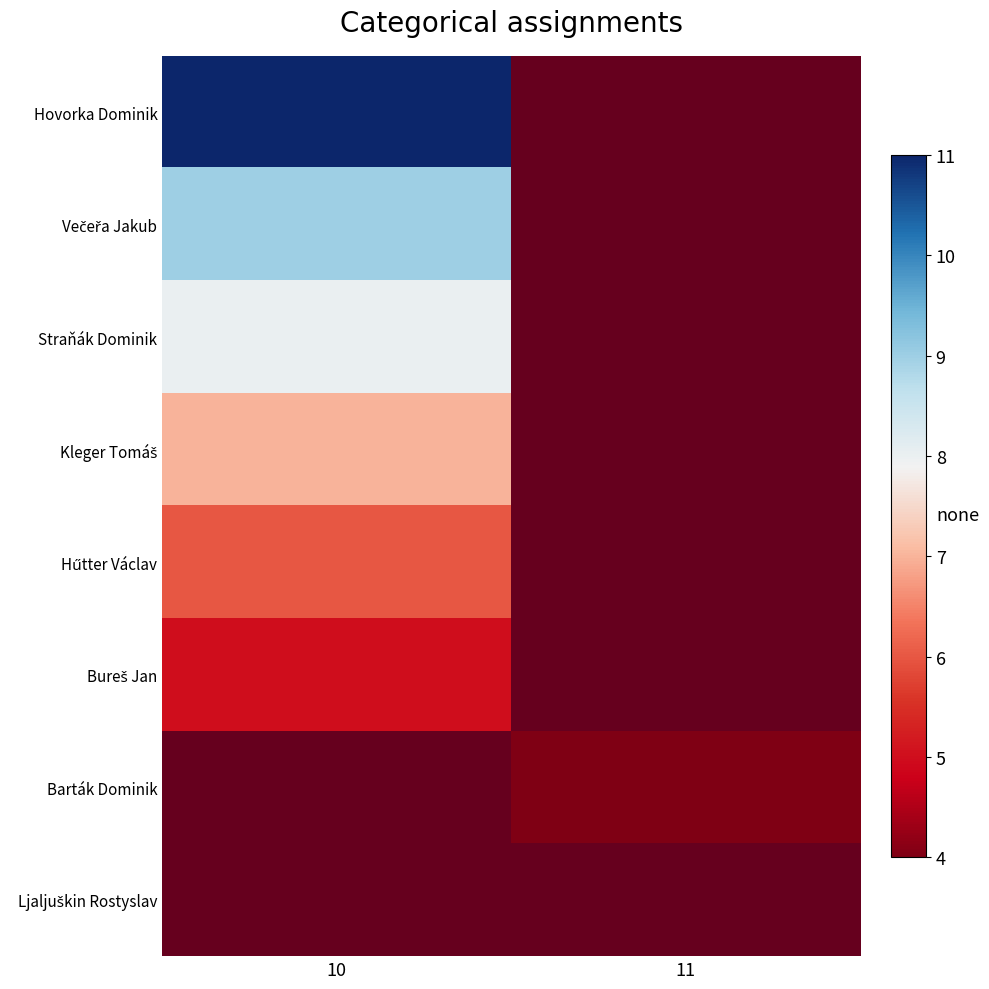

Is the value of Kleger Tomáš at 11 greater than the value of Straňák Dominik at 11?

No